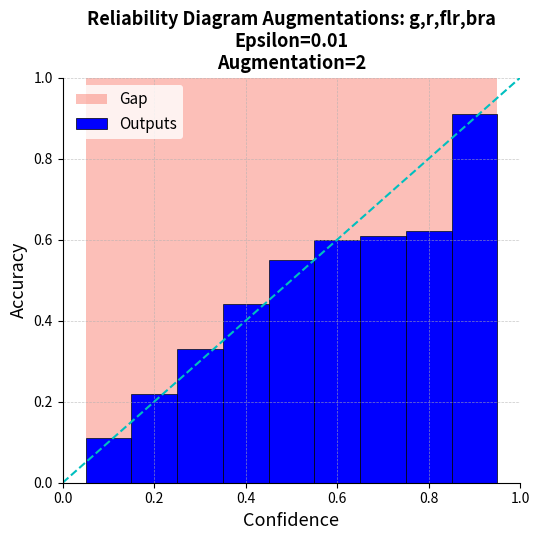

Which series has the largest range (max minus min)?

Outputs